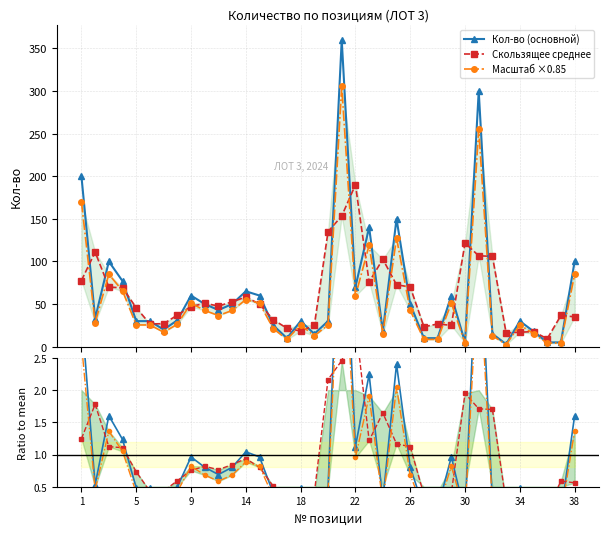

True or false: Кол-во (основной) has more than 0 interior local peaks.

True